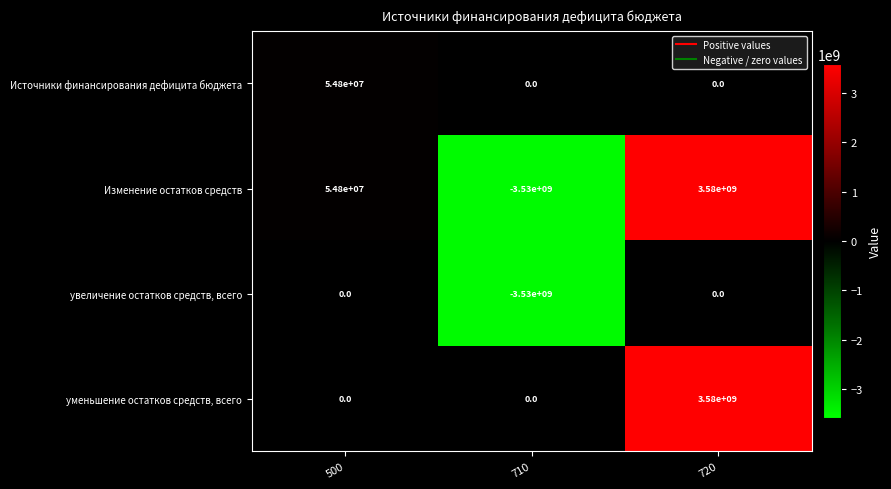

What is the spread (max minus min) of values at 500?

54800000